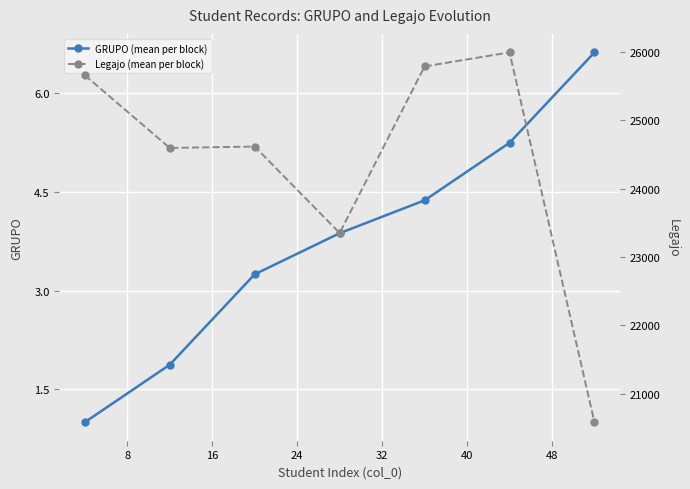

What are all the series names shown in the legend?

GRUPO (mean per block), Legajo (mean per block)